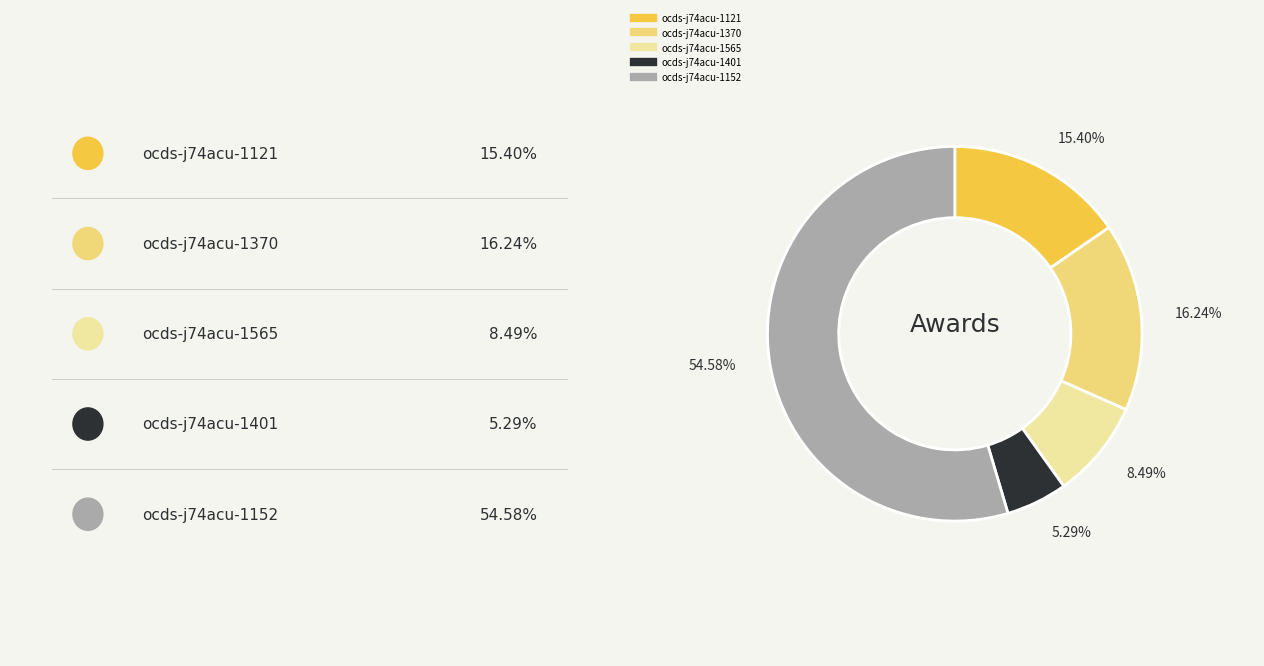

Does any single category account for the majority?

Yes